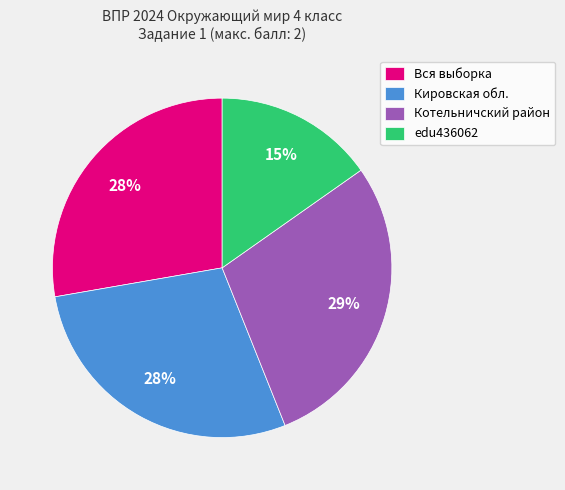

Which has a higher value, edu436062 or Кировская обл.?

Кировская обл.